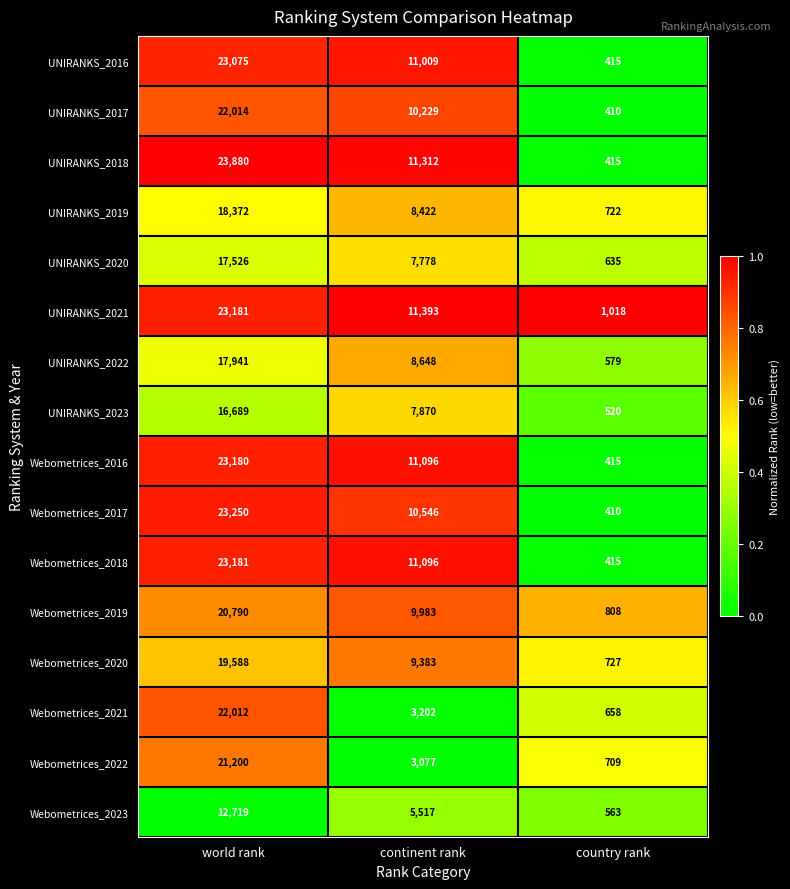

What is the smallest value displayed?

410